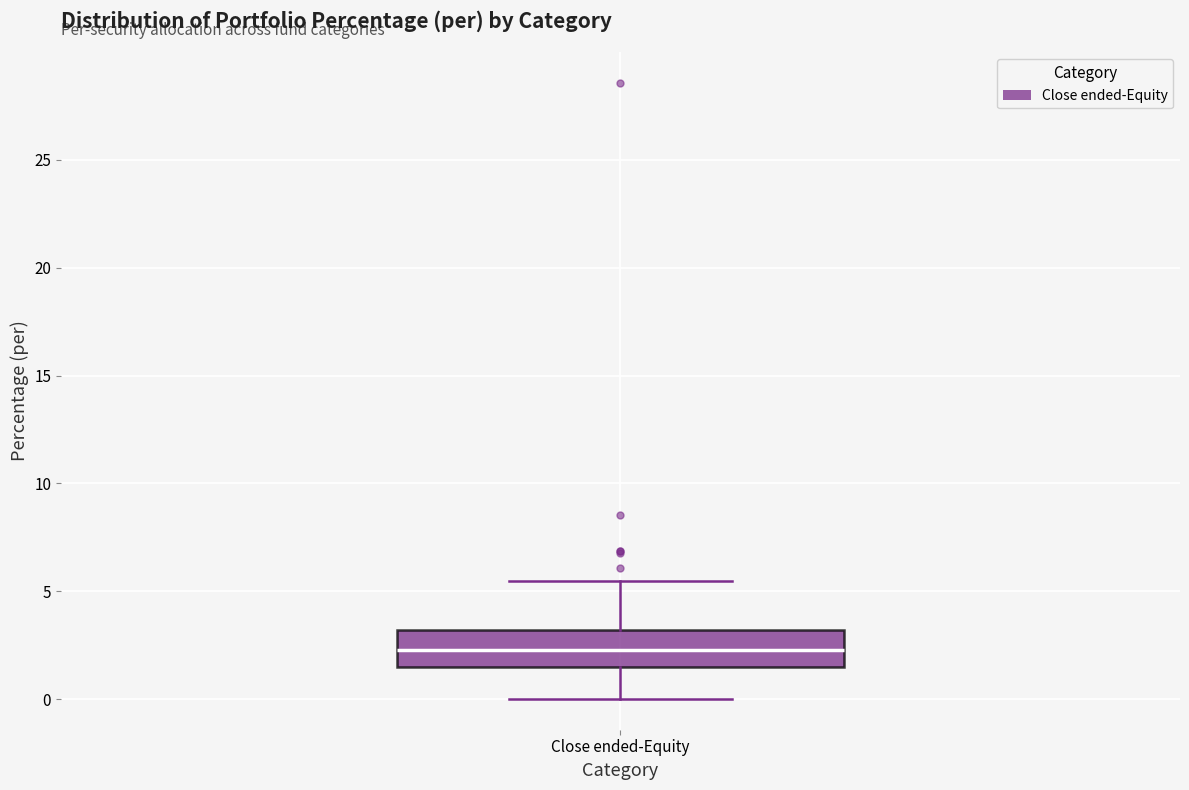

Transcribe this box plot: give where the median line is, the range the box spans, and where the two whiskers end, as read against the y-axis. The values are not printed on the chart, so give them approximately, as read against the axis.

median 2.5, box 1.5 to 3.0, whiskers 0.0 to 5.5